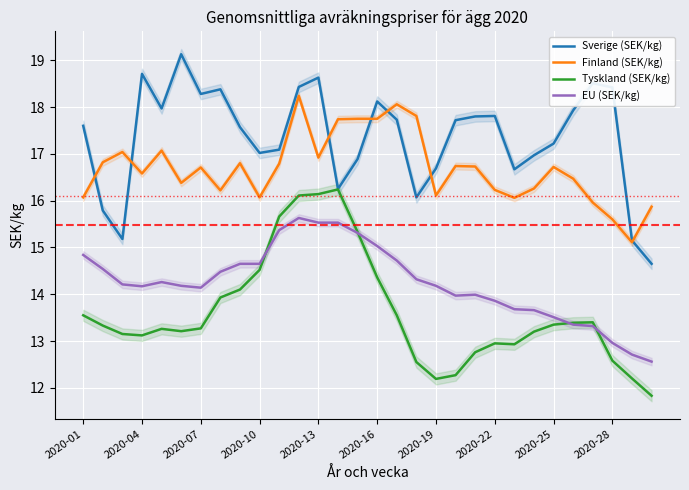

True or false: Sverige (SEK/kg) has a value of 17.6 at 2020-01.

True